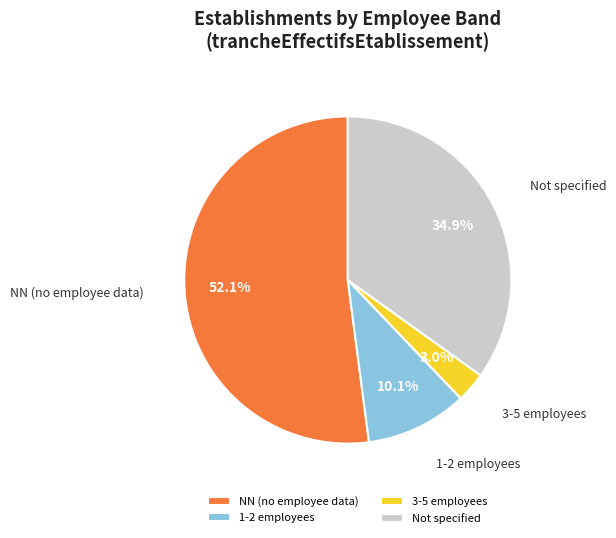

Does any single category account for the majority?

Yes